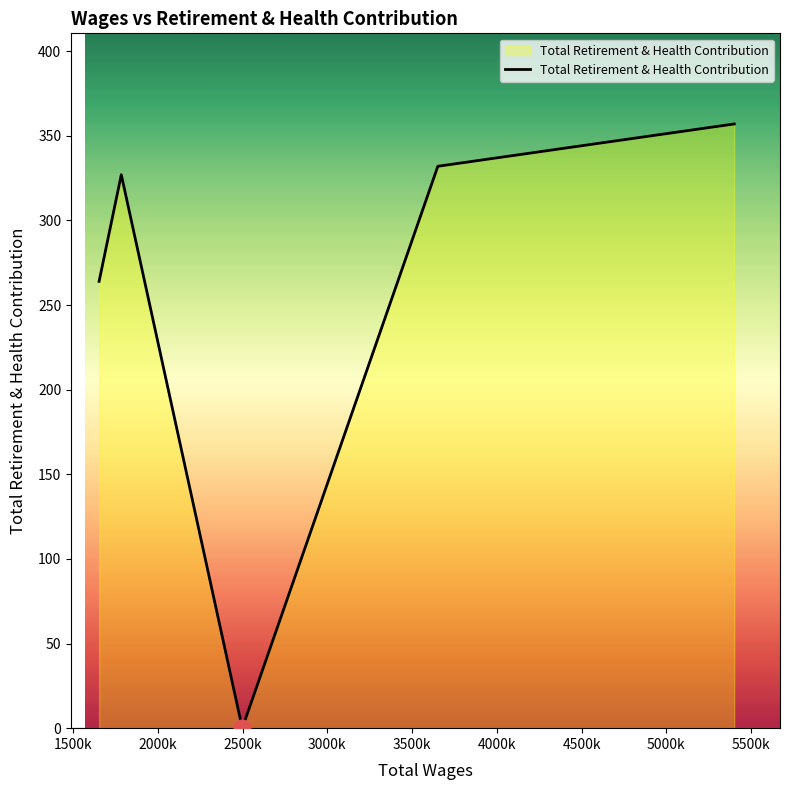

What is the sum of all values?

1280